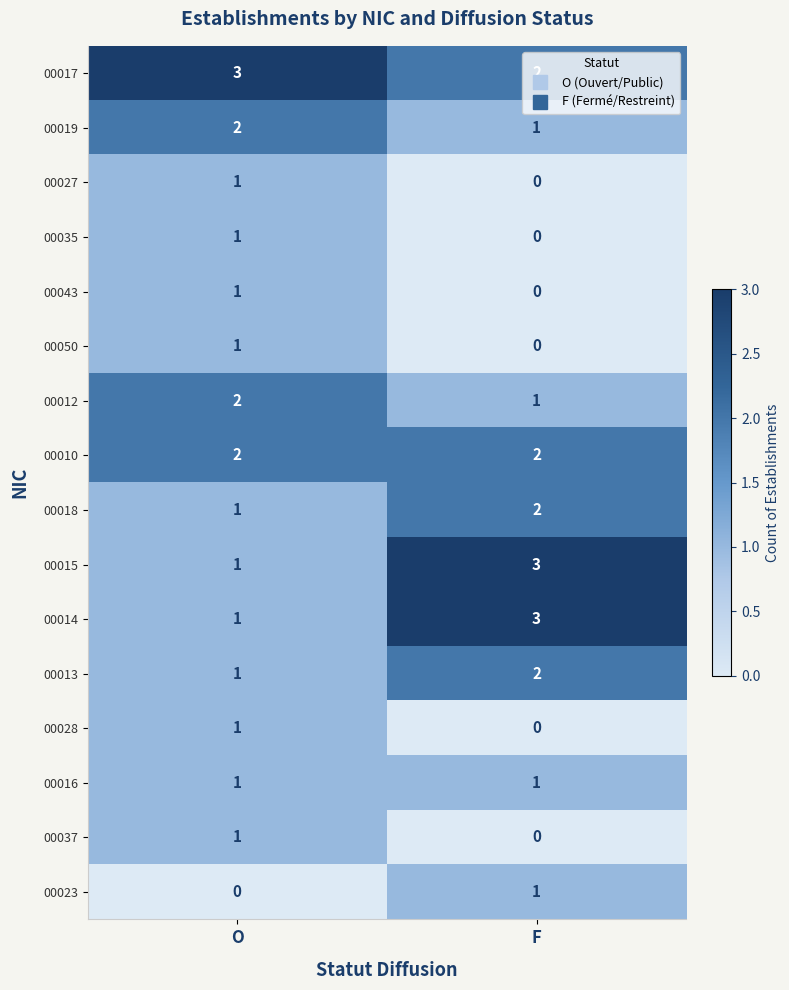

Is it true that 00027 equals 2 at O?

False